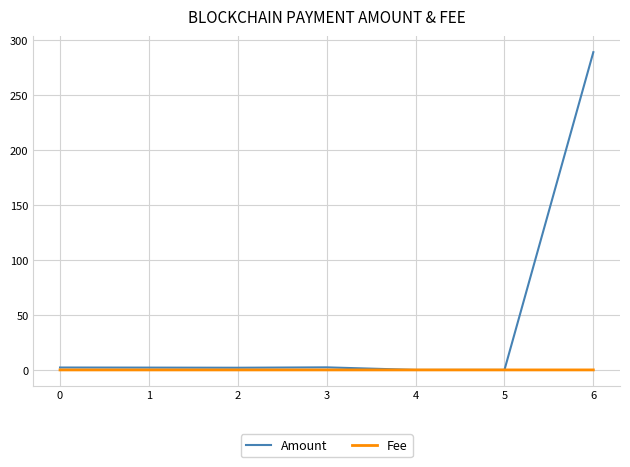

What is the maximum value shown in the chart?

289.2